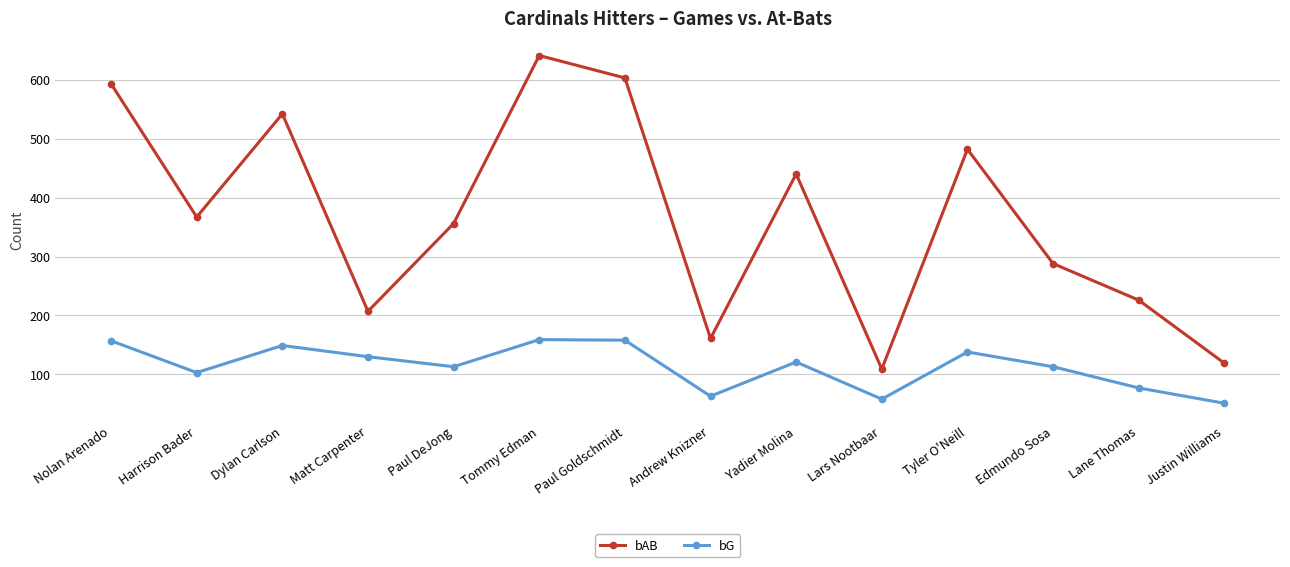

What is the sum of the bAB values at Dylan Carlson and Yadier Molina?

982